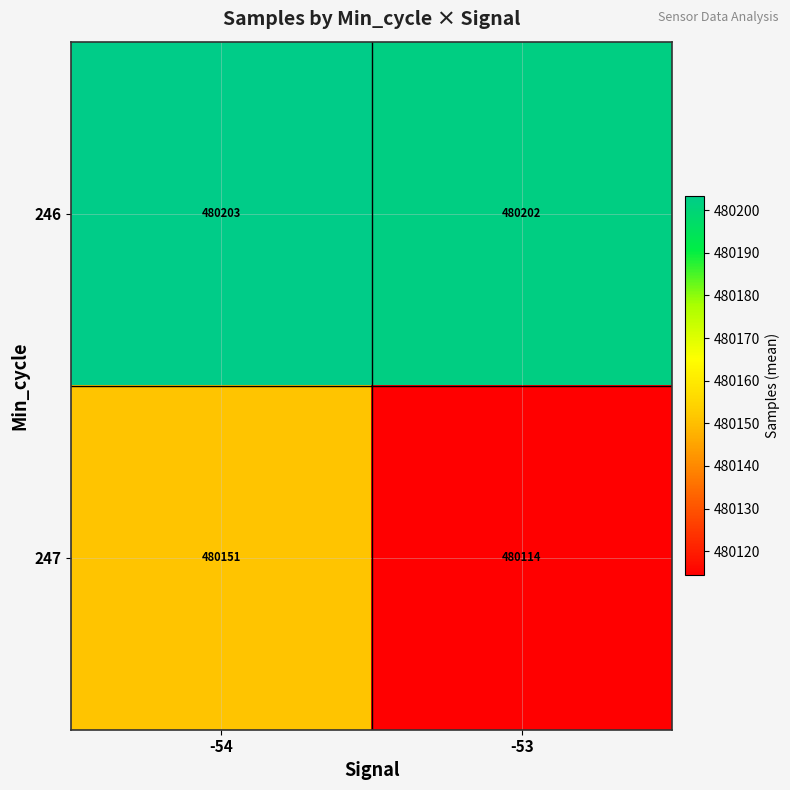

What is the difference between the 247 values at -53 and -54?

37